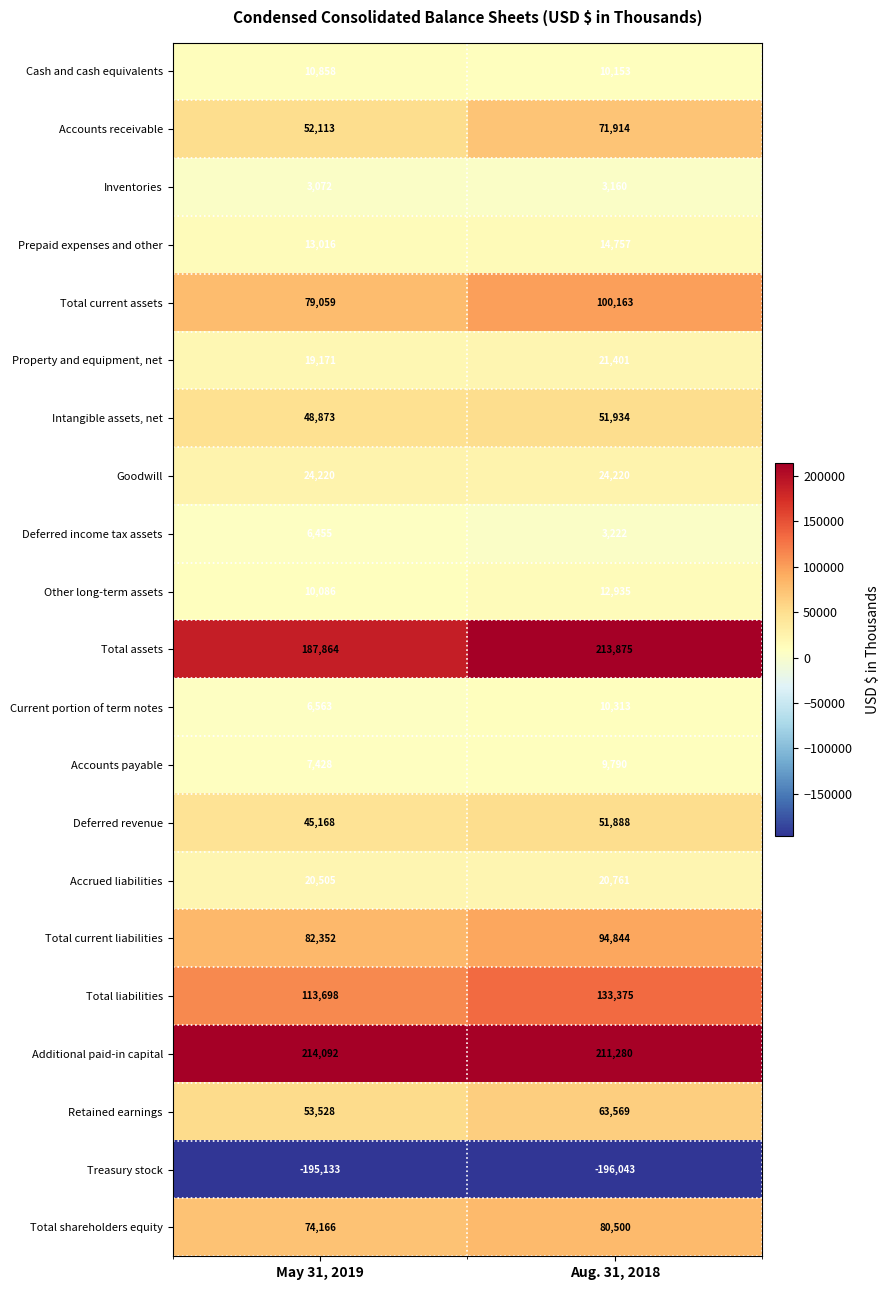

At how many categories does at least one series exceed 122683?

2